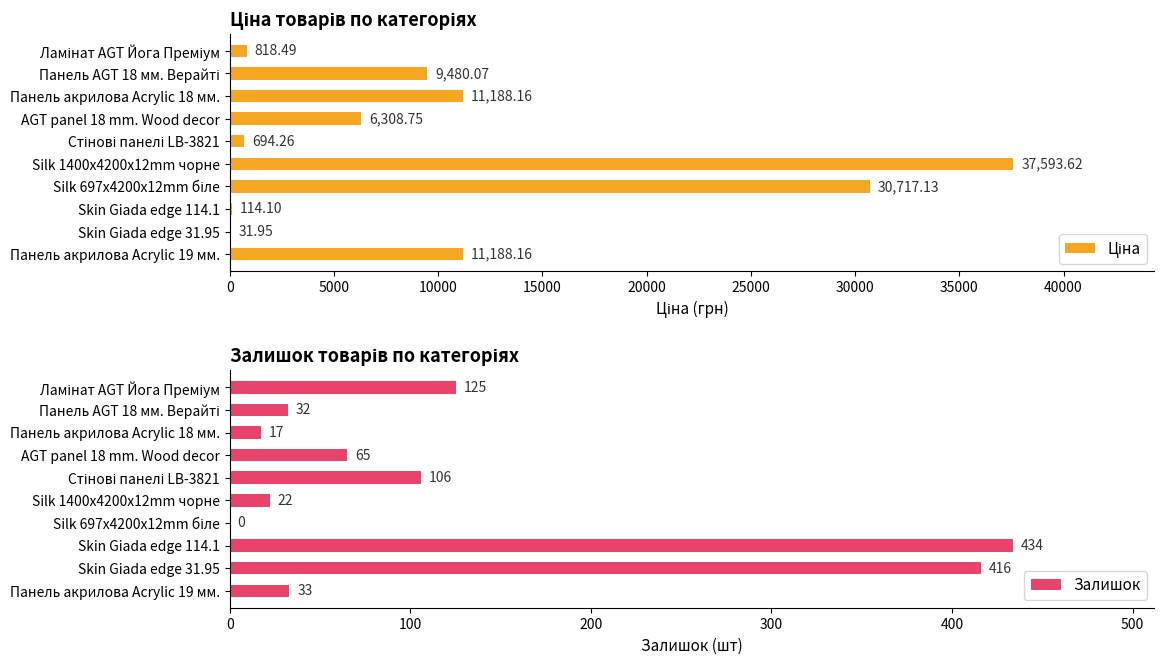

Which series has the widest spread of values?

Ціна